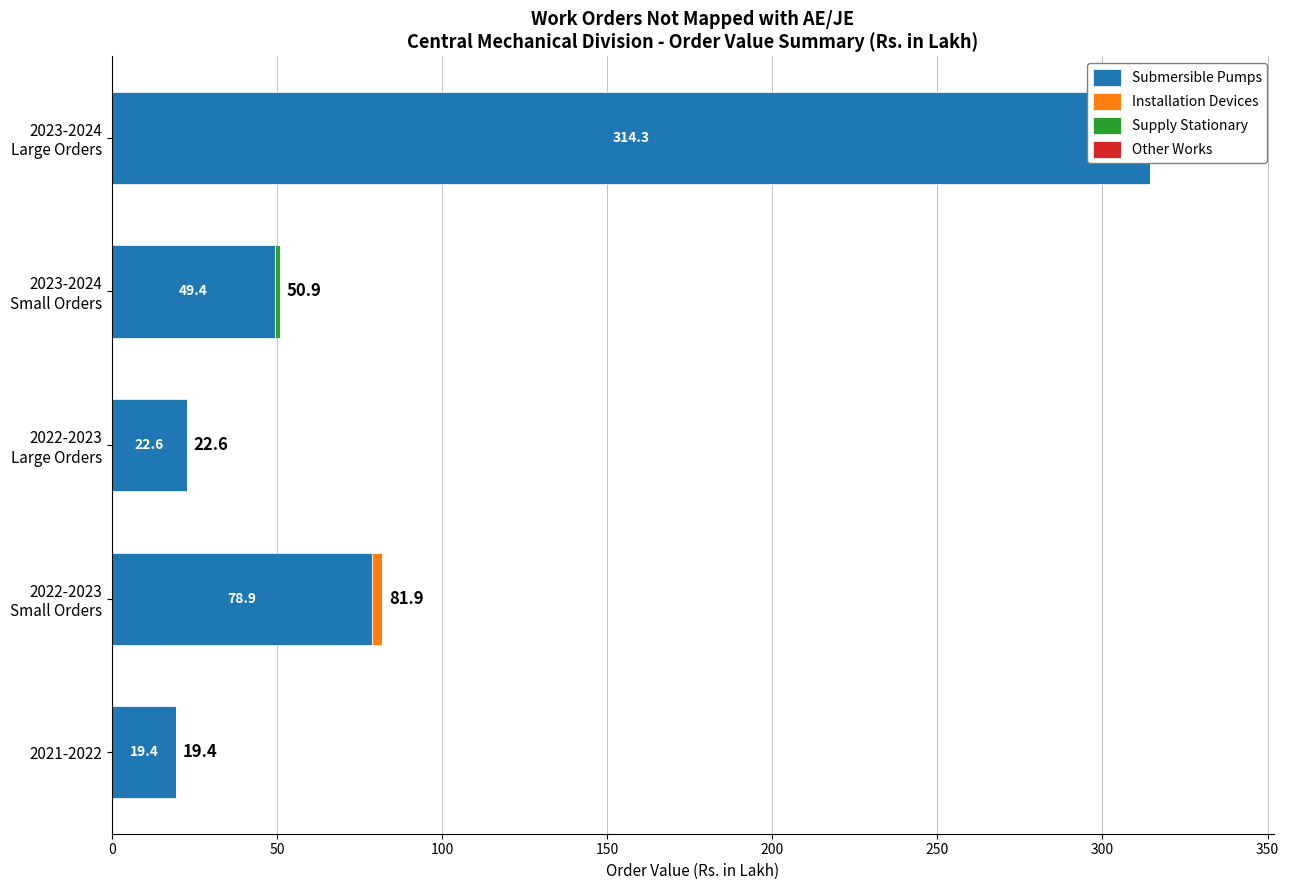

Reading right to left, extract all data points from this chart.

Submersible Pumps: 314.3	49.4	22.6	78.9	19.4
Installation Devices: 0.0	0.0	0.0	3.0	0.0
Supply Stationary: 0.0	1.5	0.0	0.0	0.0
Other Works: 0.6	0.6	0.6	0.6	0.6